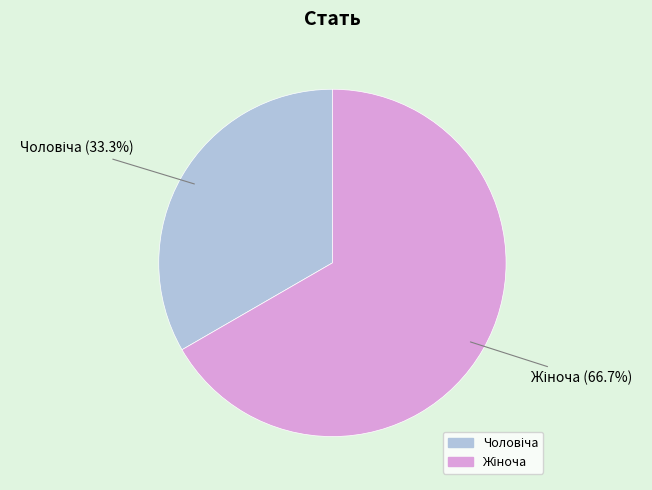

Does any single category account for the majority?

Yes